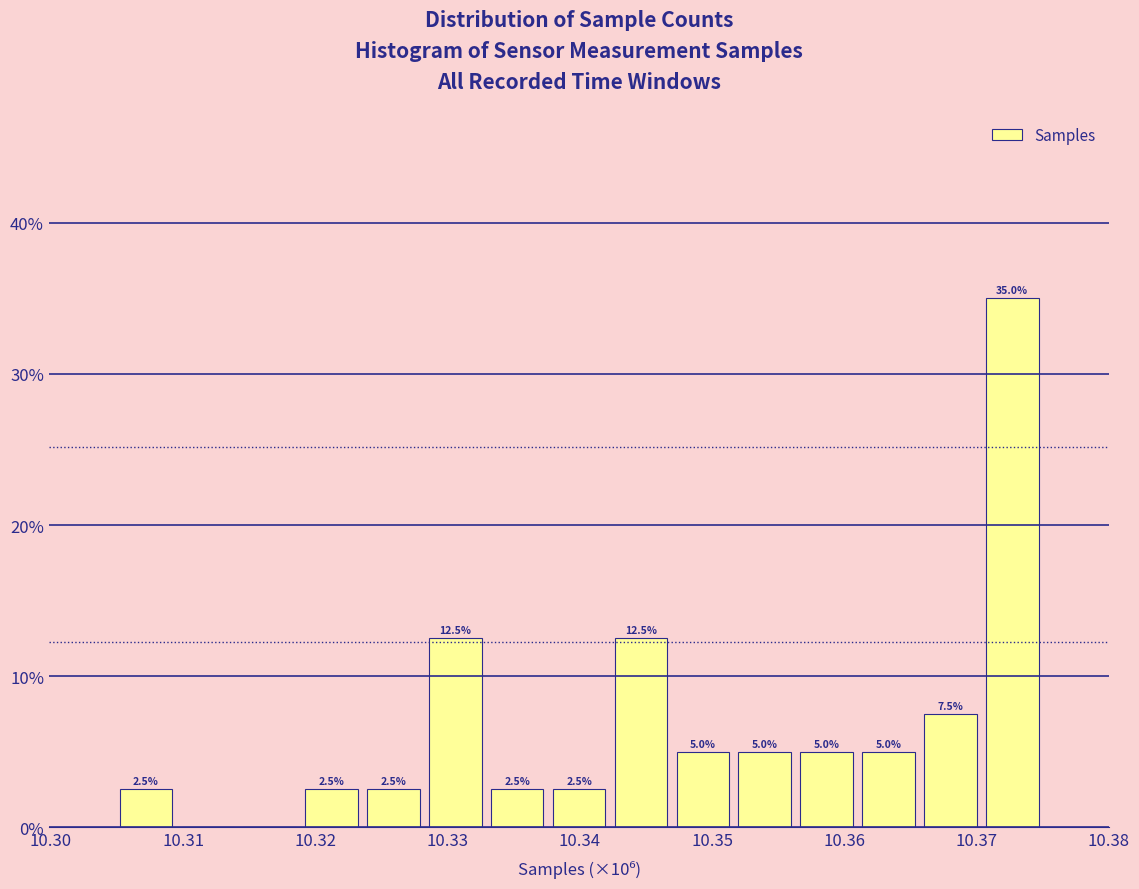

Which range on the x-axis has the tallest bar?

10.370 to 10.375